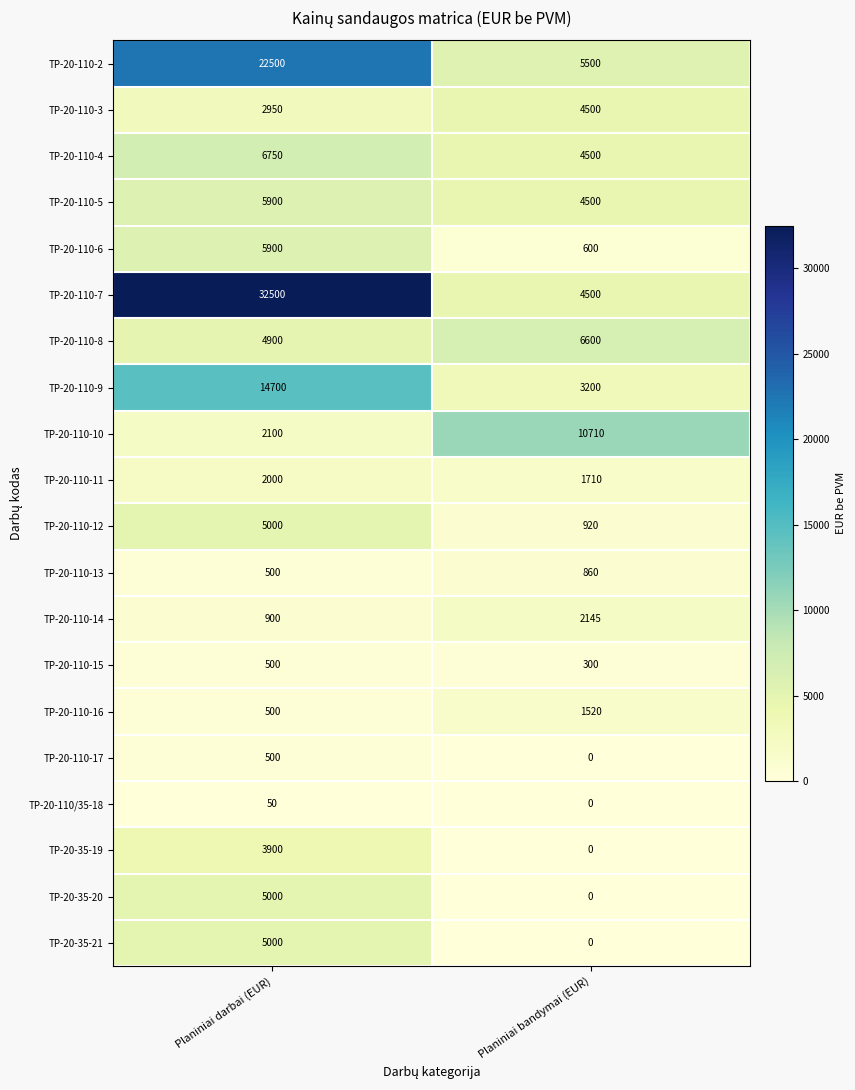

What is the spread (max minus min) of values at Planiniai darbai (EUR)?

32450